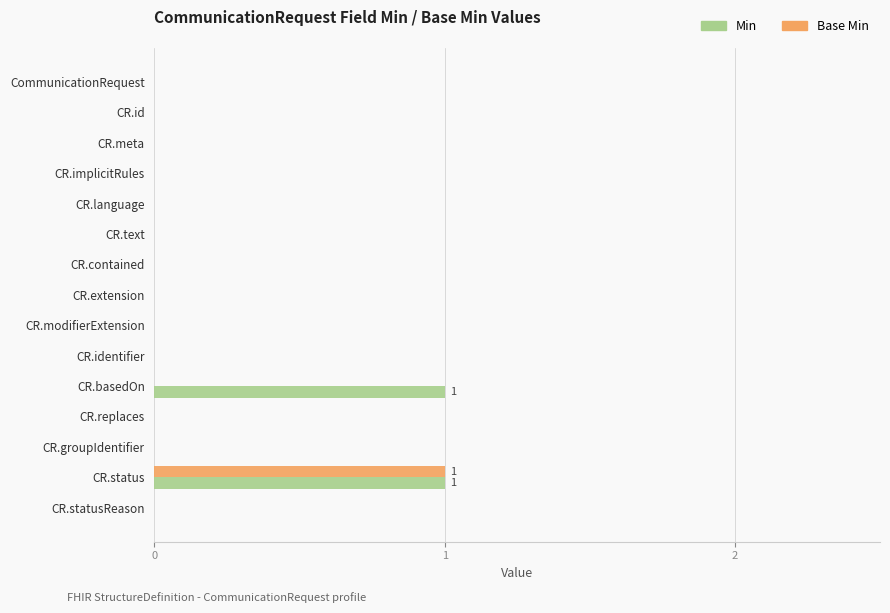

Count the number of categories in the chart.

15